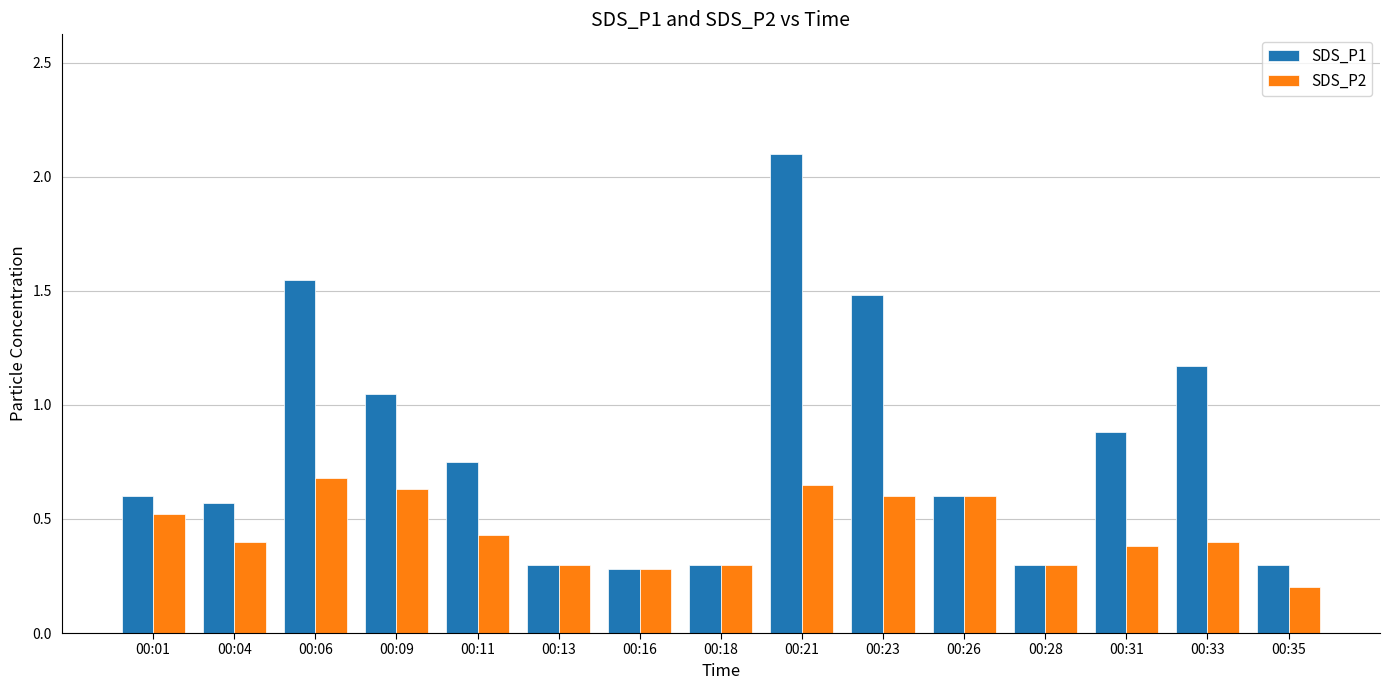

Rank the series at 00:01 from highest to lowest value.

SDS_P1, SDS_P2